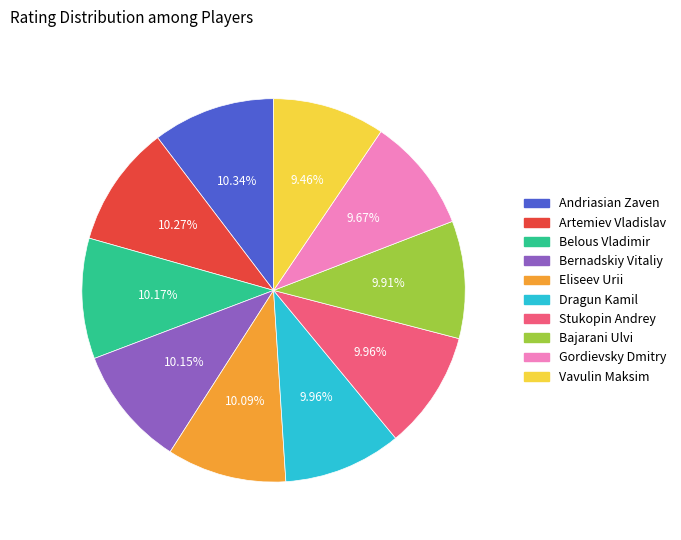

Does any single category account for the majority?

No